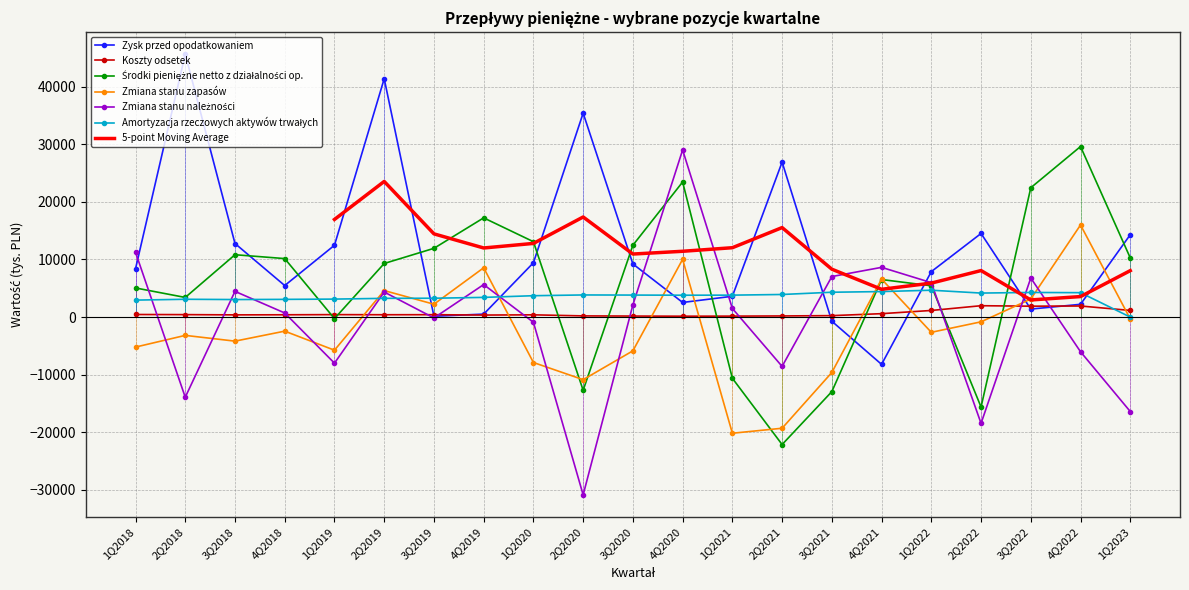

What is the lowest value of the Zmiana stanu zapasów series?

-20169